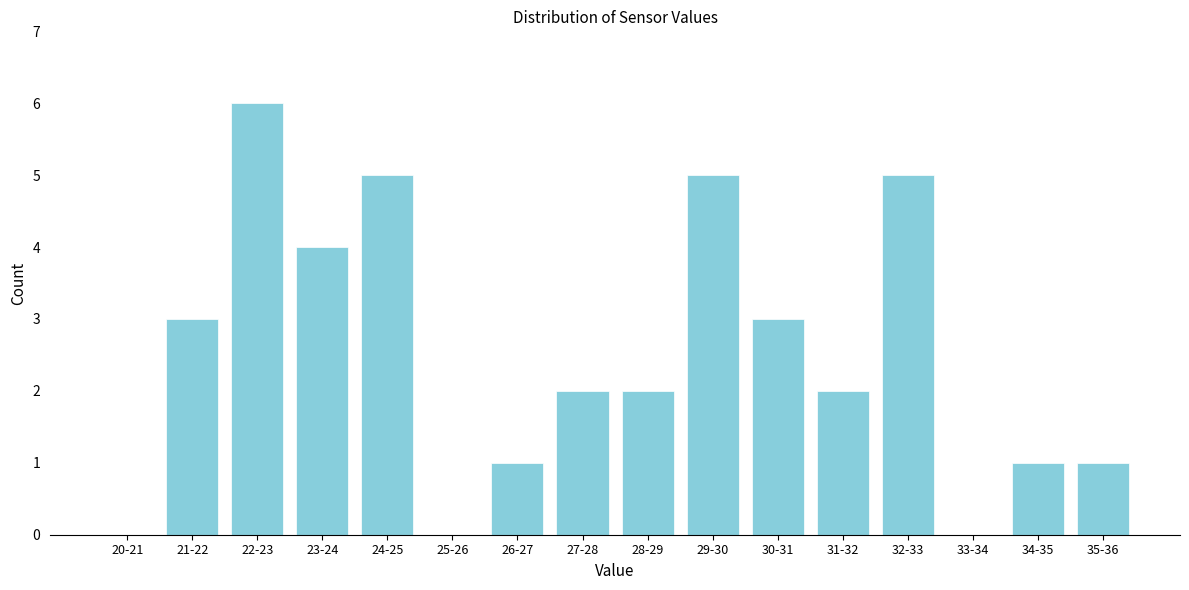

Reading right to left, list all the values displayed in this chart.

35-36=1	34-35=1	33-34=0	32-33=5	31-32=2	30-31=3	29-30=5	28-29=2	27-28=2	26-27=1	25-26=0	24-25=5	23-24=4	22-23=6	21-22=3	20-21=0